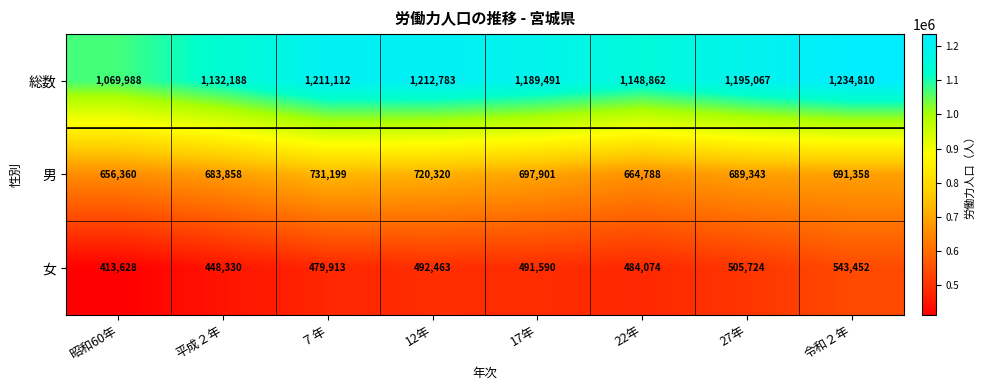

What is the difference between the 女 values at 平成２年 and 12年?

44133